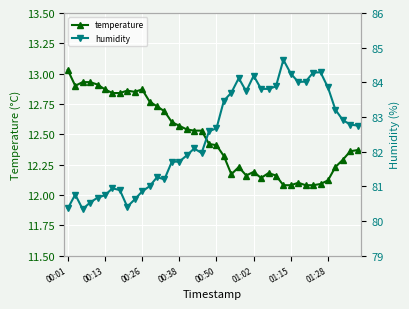

In humidity, how many points are higher than both neighbors (excluding endpoints)?

8